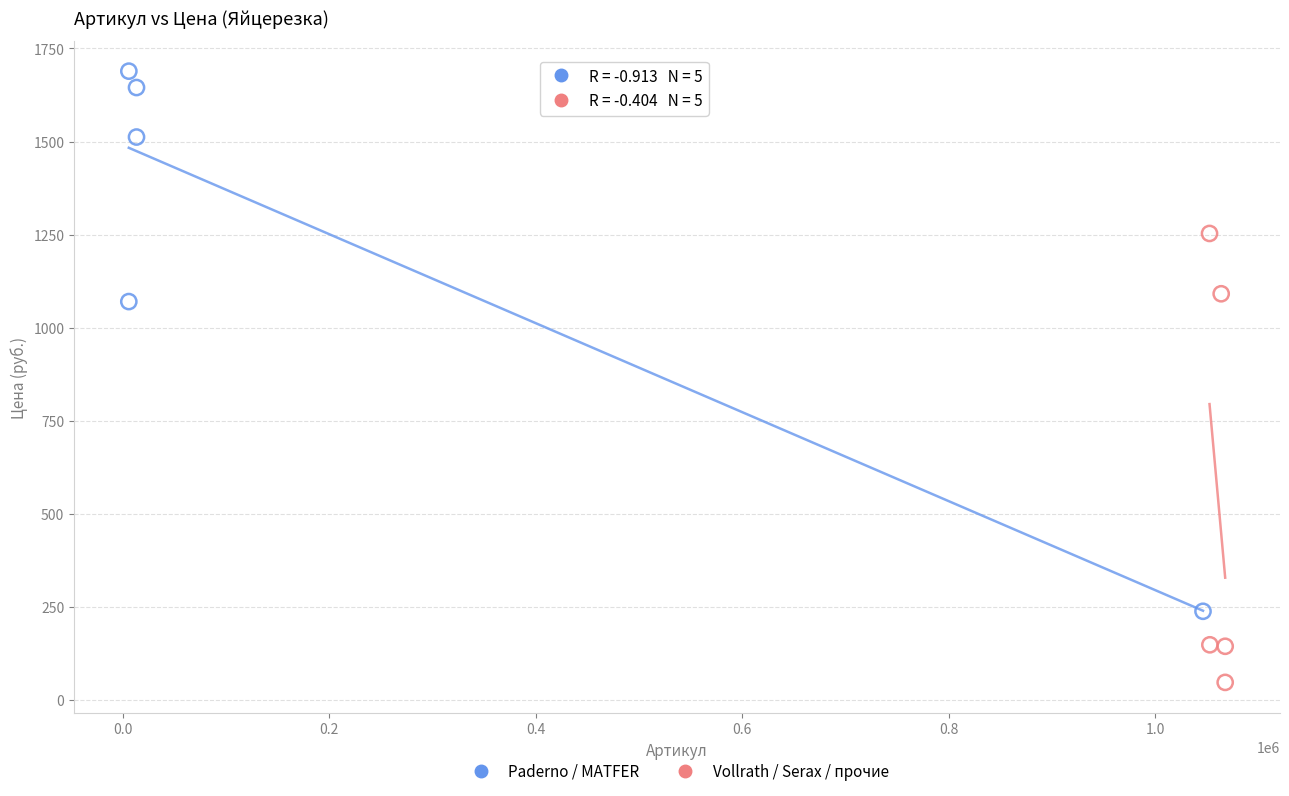

Which series reaches the maximum Y coordinate?

Paderno / MATFER